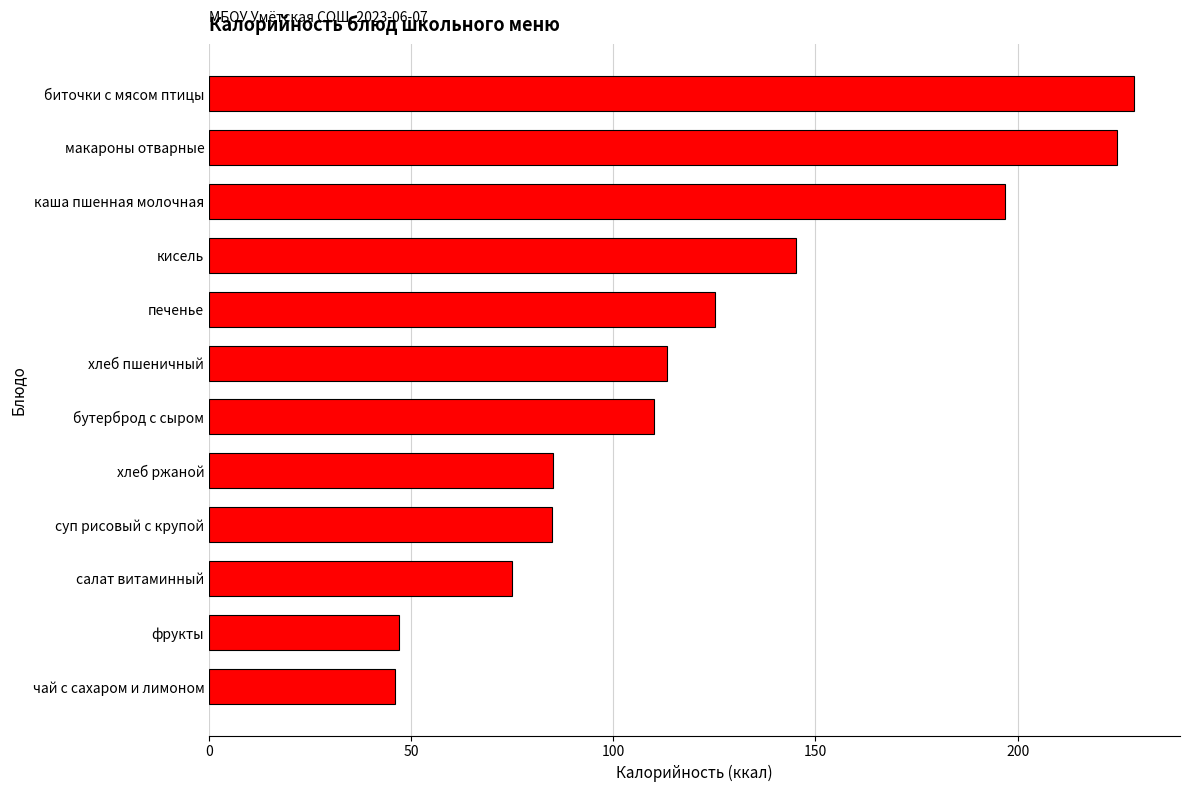

What is the sum of the values at кисель and макароны отварные?

369.8